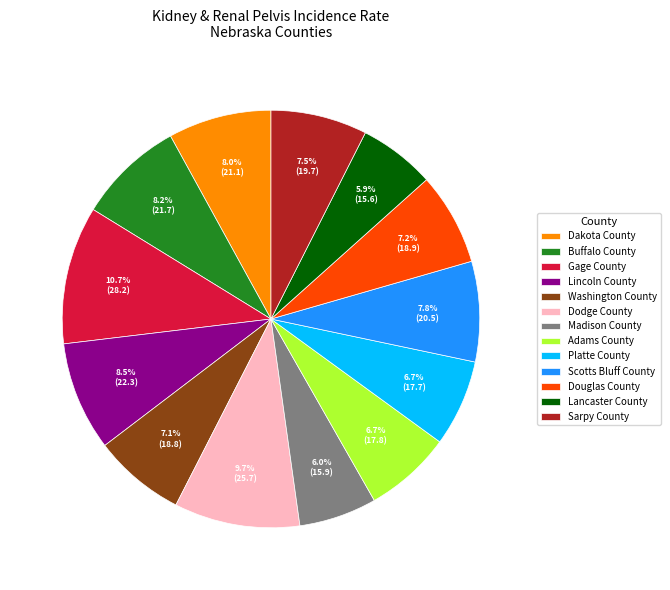

What percentage is the Scotts Bluff County slice, to the nearest percent?

8%